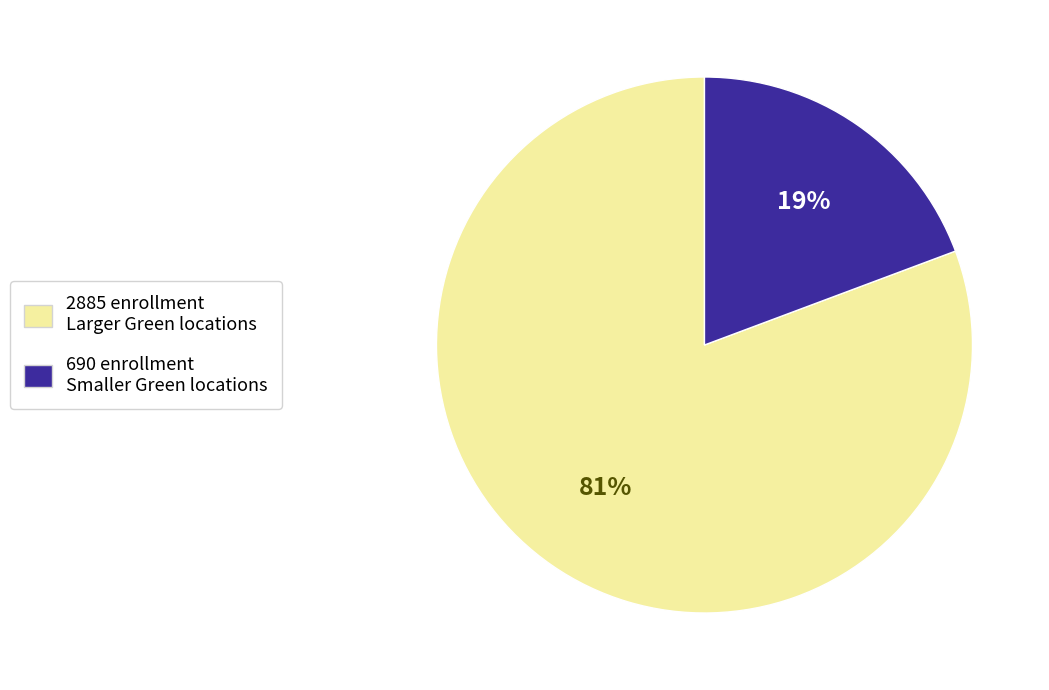

To the nearest percent, what is the average slice percentage?

50%